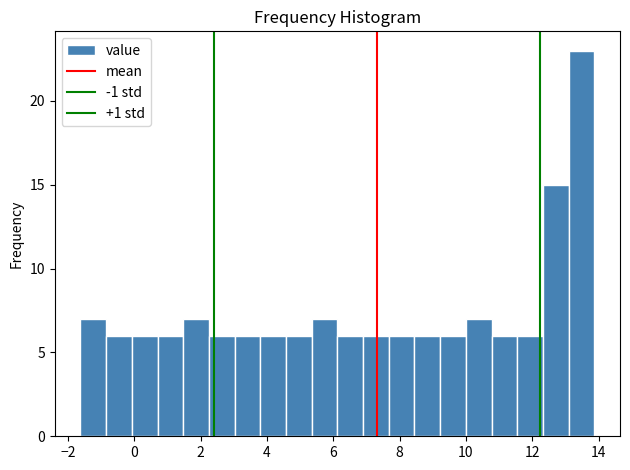

Around what value on the x-axis is the tallest bar? Give the approximate position of its centre, as read against the axis.

13.4